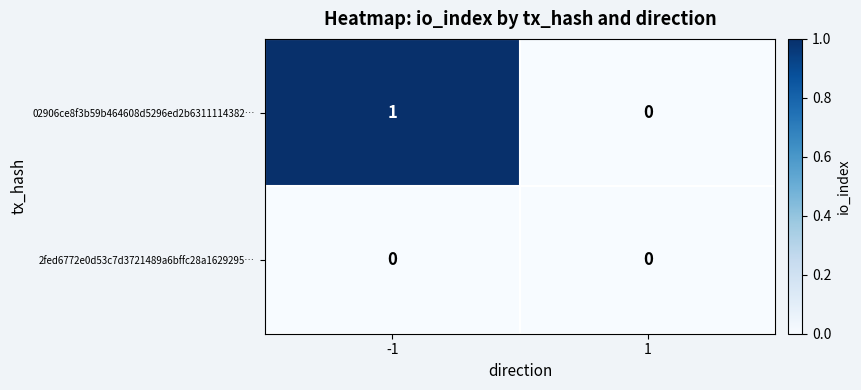

Which series has the largest total across all categories?

02906ce8f3b59b464608d5296ed2b6311114382…